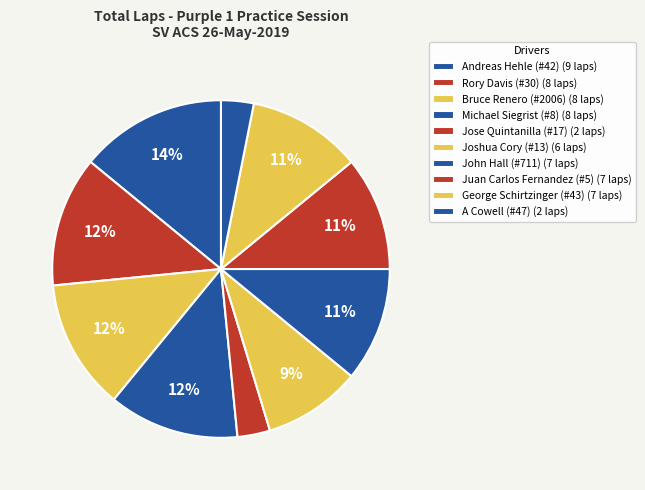

Is there any slice that represents more than half of the pie?

No